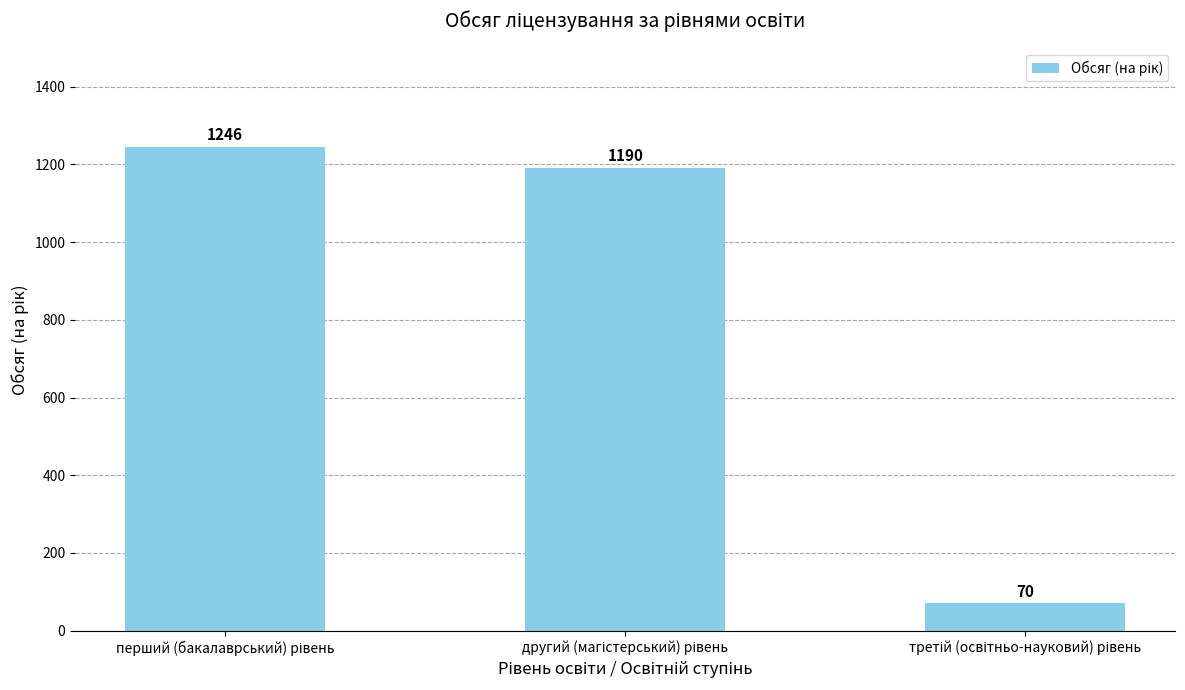

What is the value of the 3rd bar from the left?

70